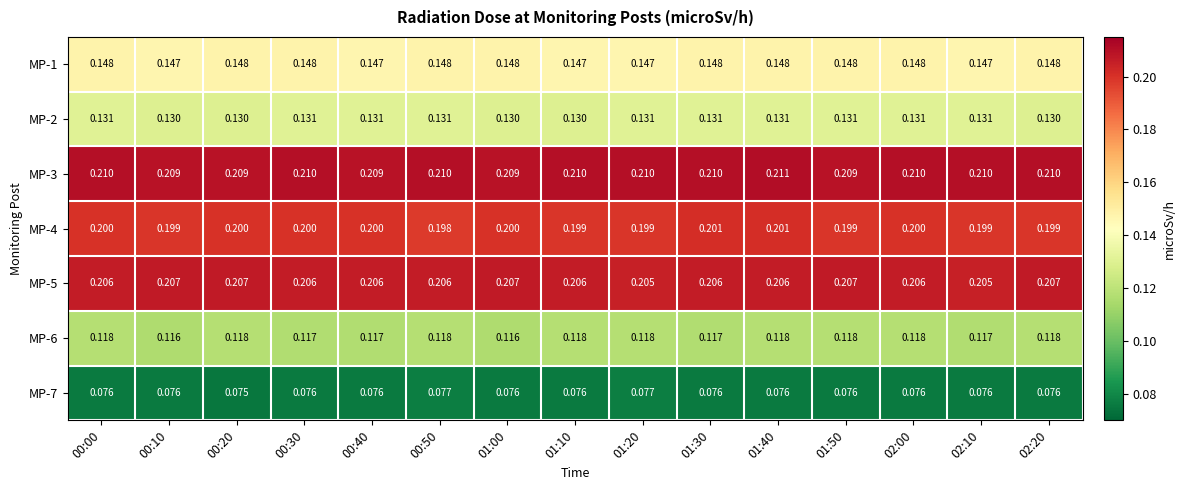

How many data points does each series have?

15